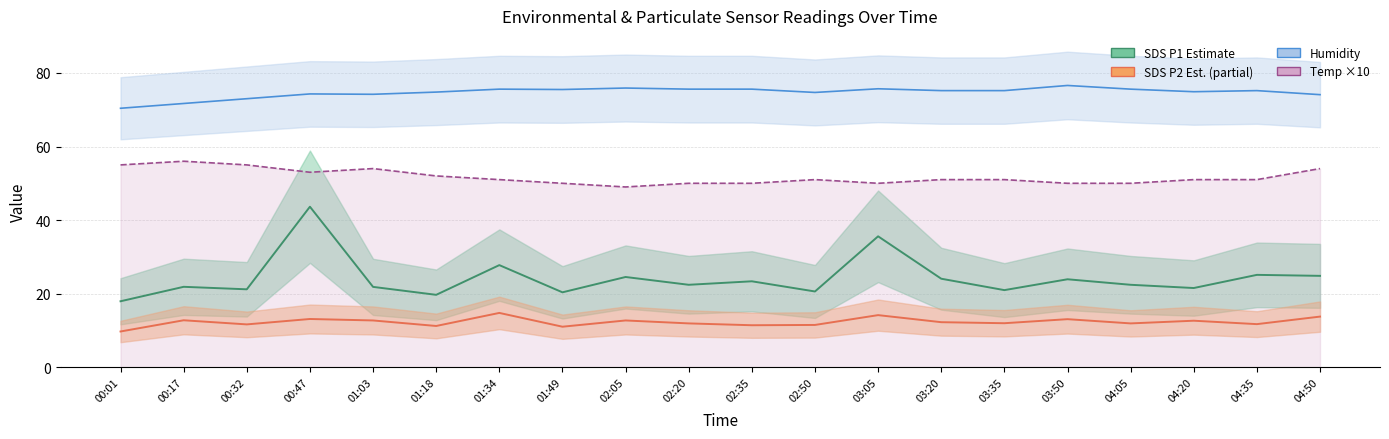

At which label does Humidity first exceed 75?

01:34